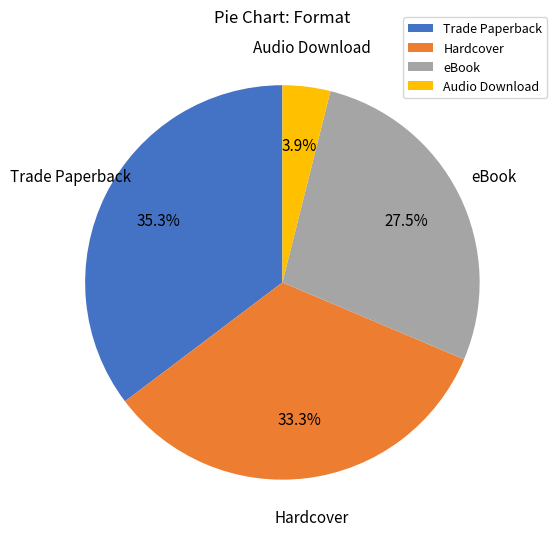

To the nearest percent, what is the combined percentage of Trade Paperback and eBook?

63%